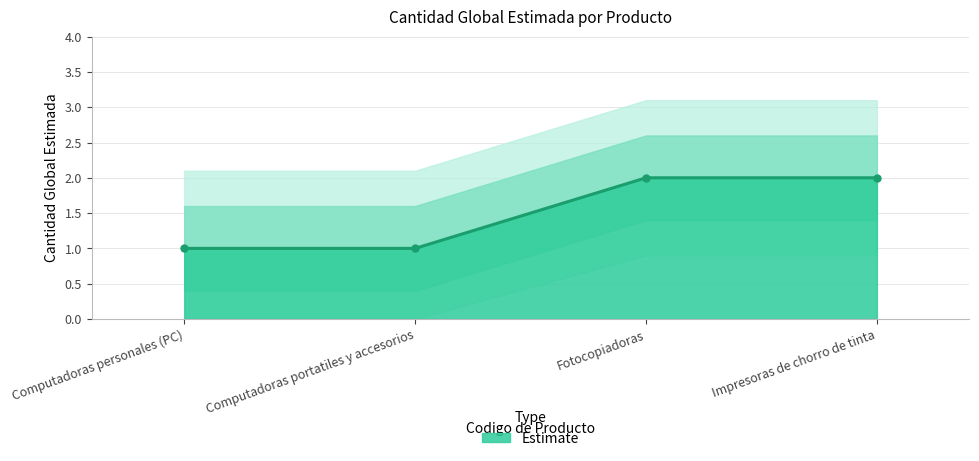

Reading left to right, what are all the values shown in this chart?

1	1	2	2